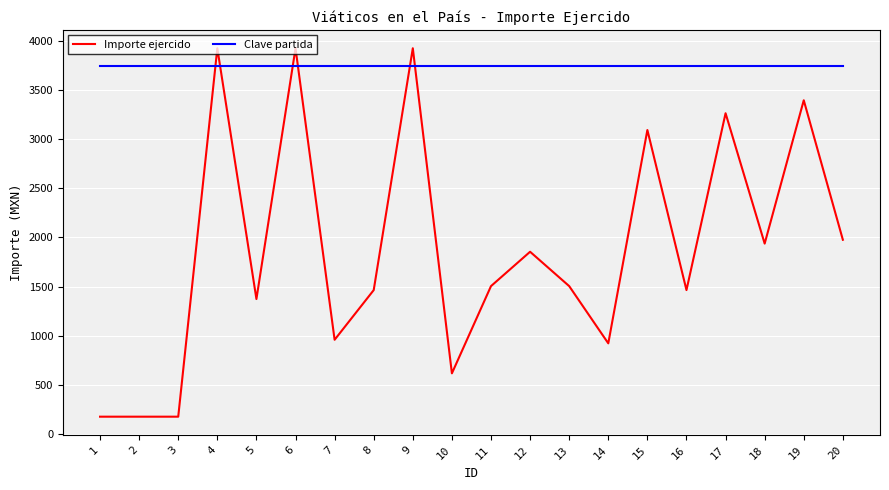

What is the approximate value of Importe ejercido at 1?

174.0